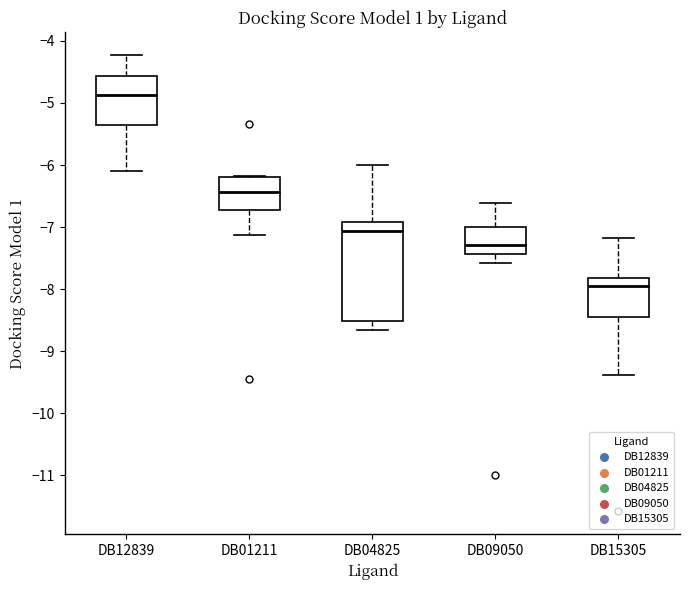

Where is the lower edge of the box for DB04825 on the y-axis? The values are not printed on the chart, so give them approximately, as read against the axis.

-8.5